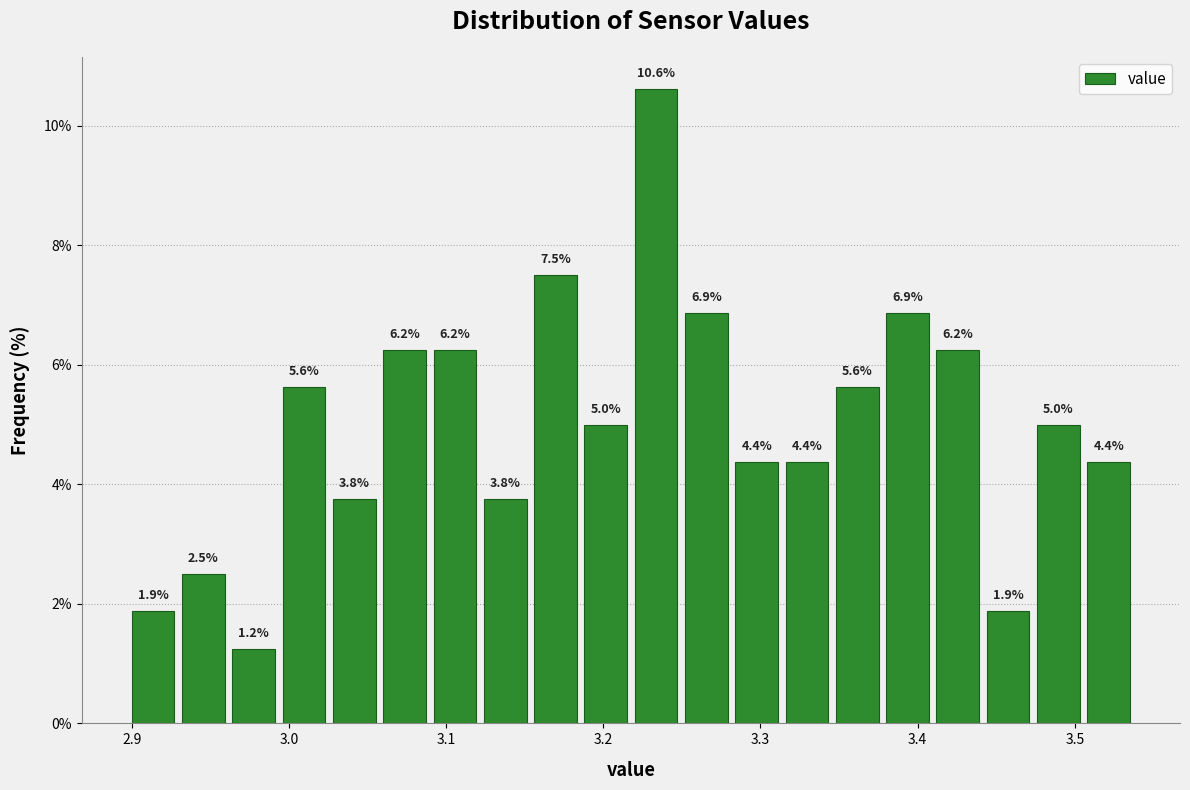

Around what value on the x-axis is the tallest bar? Give the approximate position of its centre, as read against the axis.

3.23